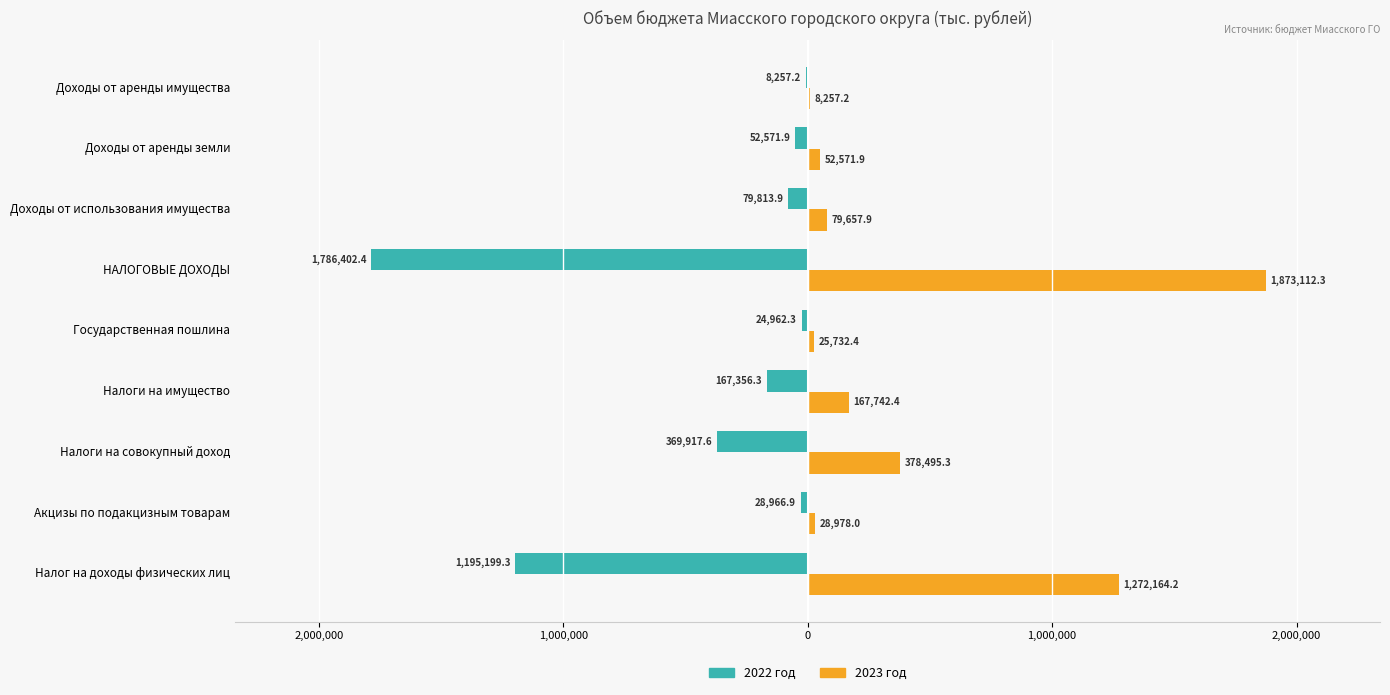

What are all the series names shown in the legend?

2022 год, 2023 год